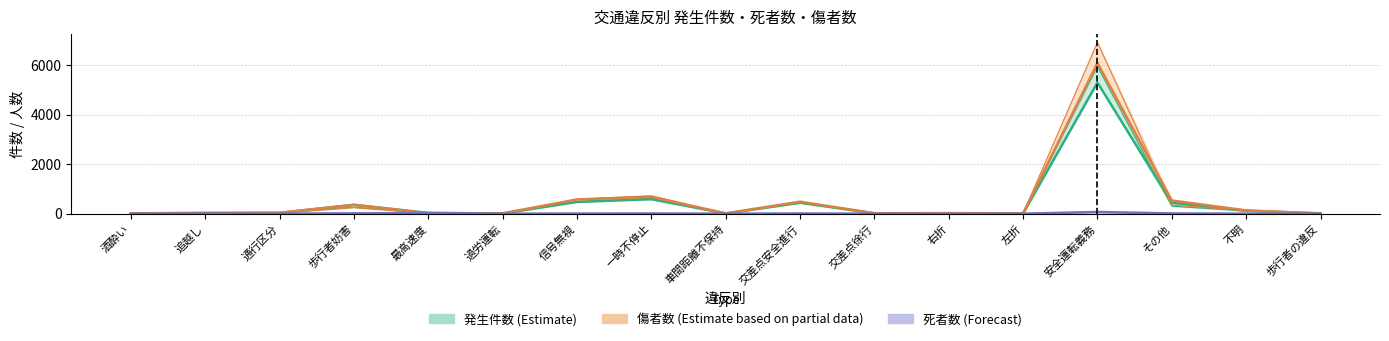

Reading left to right, what are all the values shown in this chart?

発生件数_令和2年: 10	25	32	358	31	10	476	585	9	445	14	17	11	5297	444	117	12
発生件数_令和3年: 8	18	26	258	17	9	480	624	7	429	20	17	8	5951	304	109	18
死者数_令和2年: 1	5	1	10	27	0	3	8	0	8	0	0	0	68	10	0	3
死者数_令和3年: 1	1	2	16	11	3	8	6	0	5	0	0	0	59	5	0	3
傷者数_令和2年: 14	33	36	358	14	15	574	681	13	484	16	22	12	6090	532	133	9
傷者数_令和3年: 10	22	30	250	24	7	587	724	9	468	27	21	10	6922	347	123	16